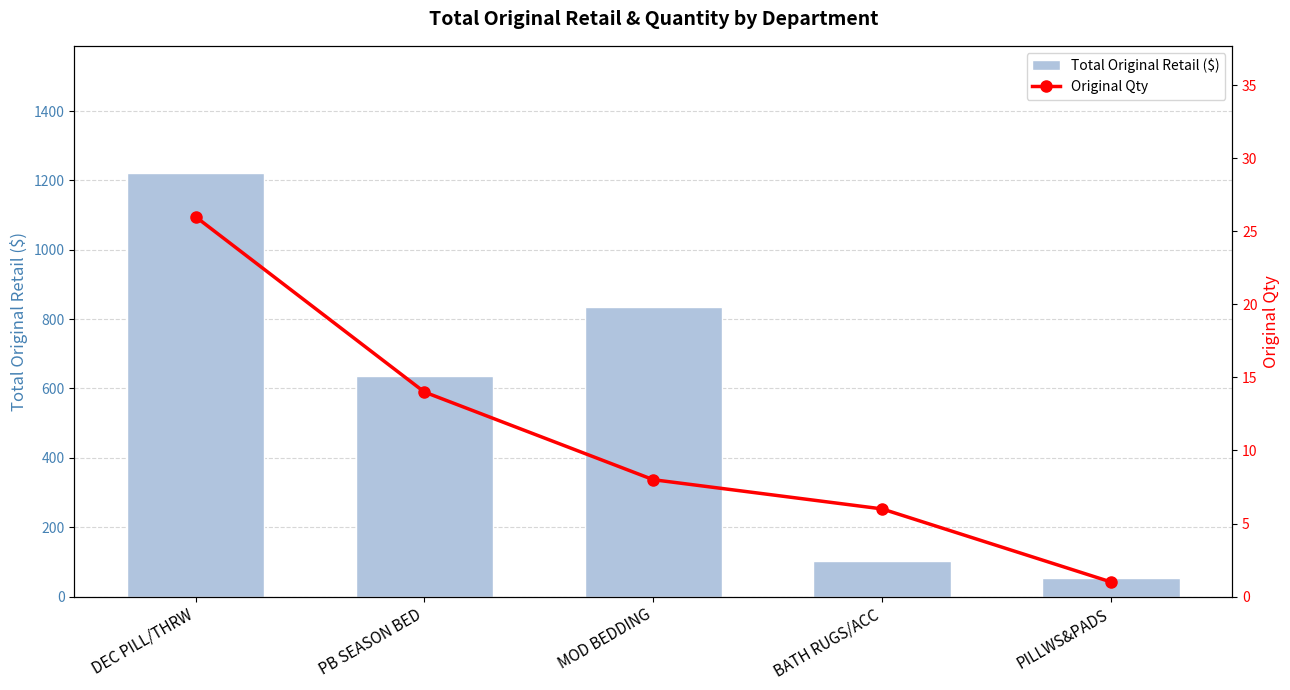

What is the average value of the Original Qty series?

11.0